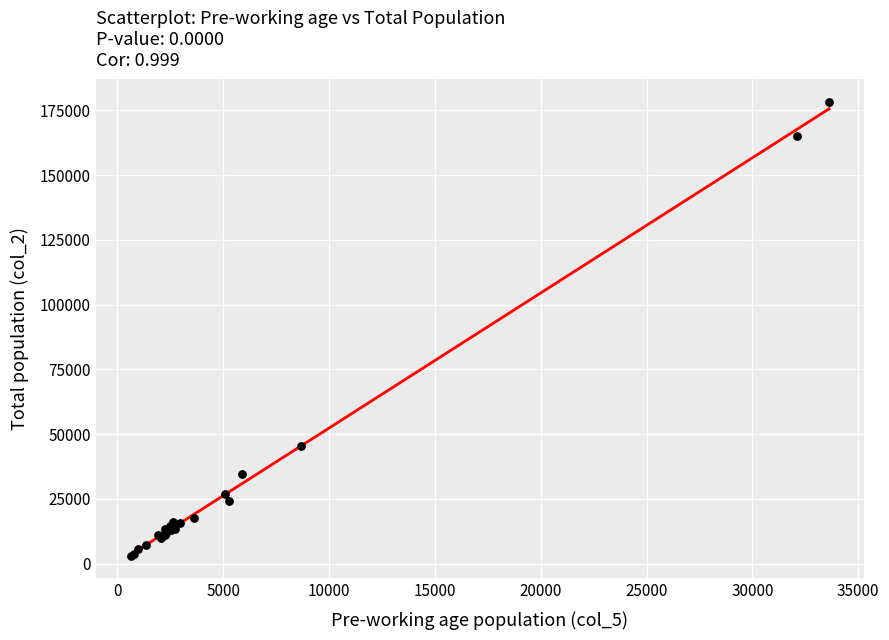

What Y value in the scatter plot is closest to 90612?

45421